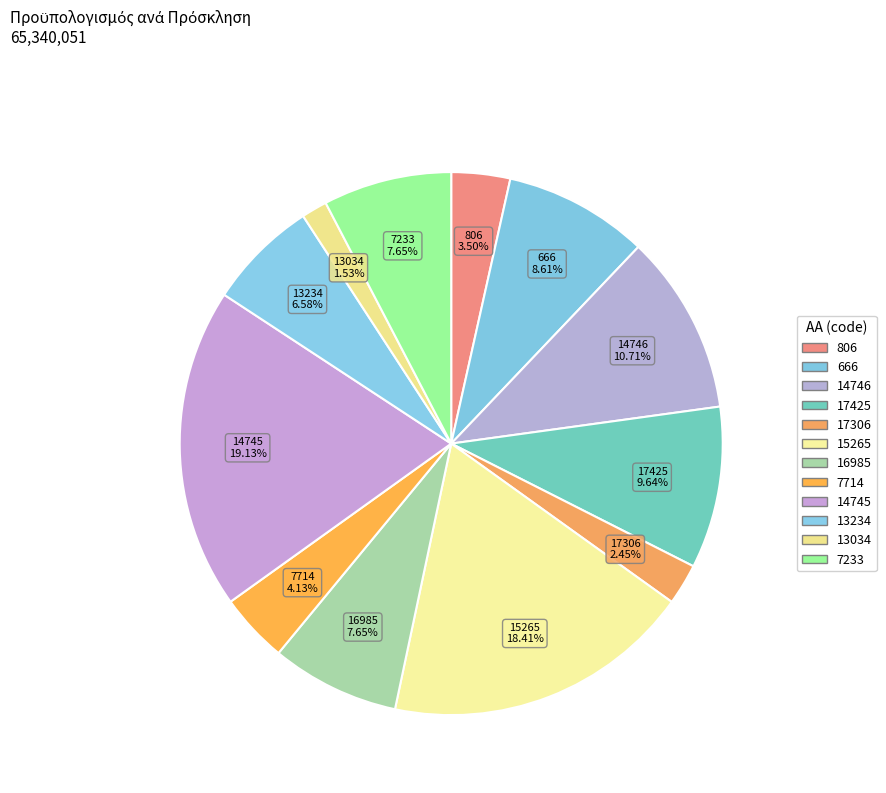

Does 17425 represent more than half of the total?

No